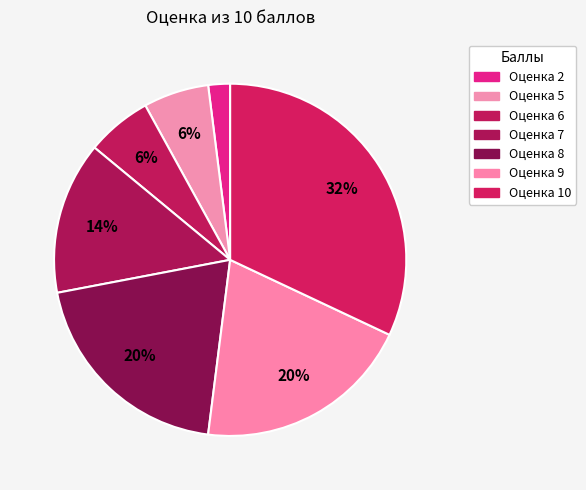

How many segments does this pie chart have?

7